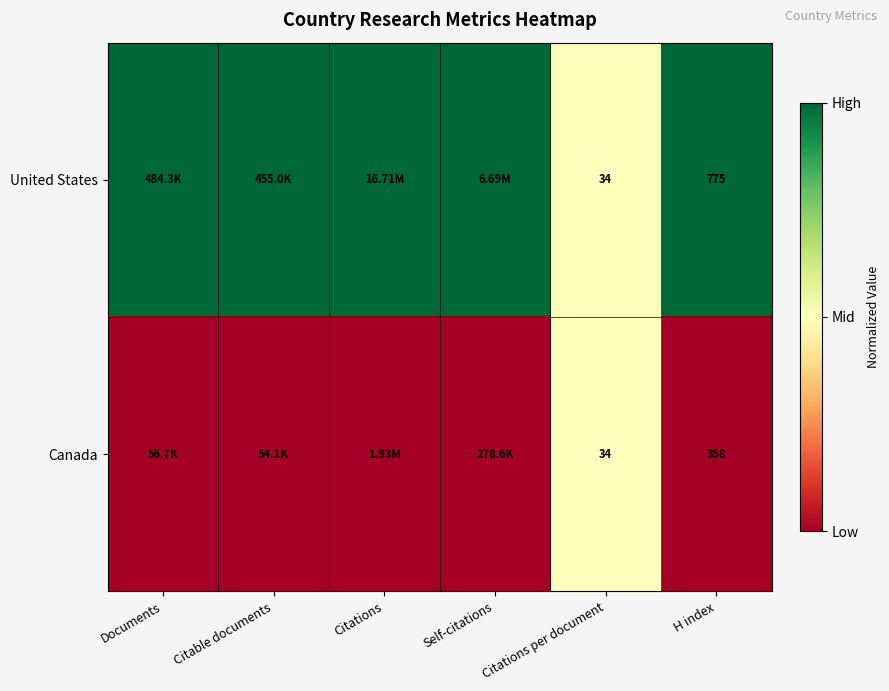

At H index, list the series in order from smallest to largest.

Canada, United States